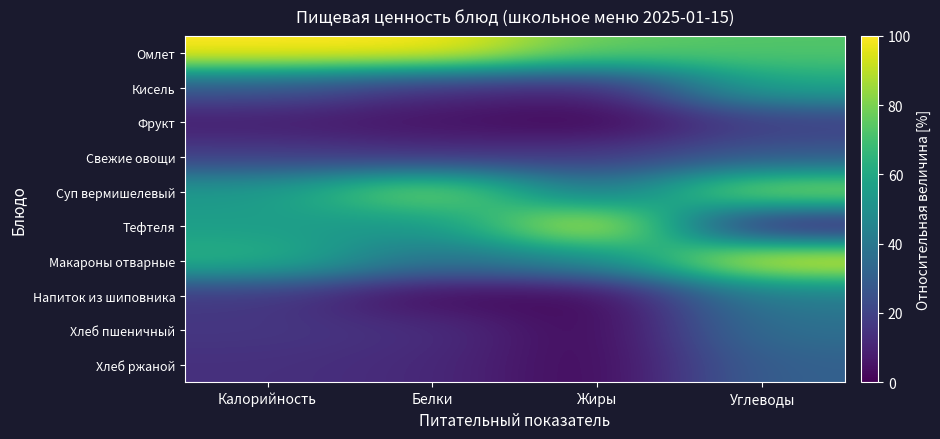

Between Калорийность and Жиры, which is larger?

Калорийность